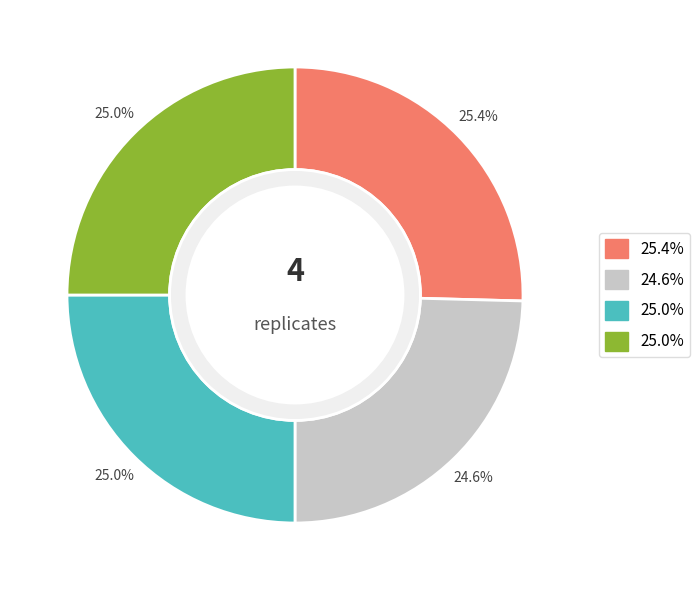

Count the number of slices in the pie.

4